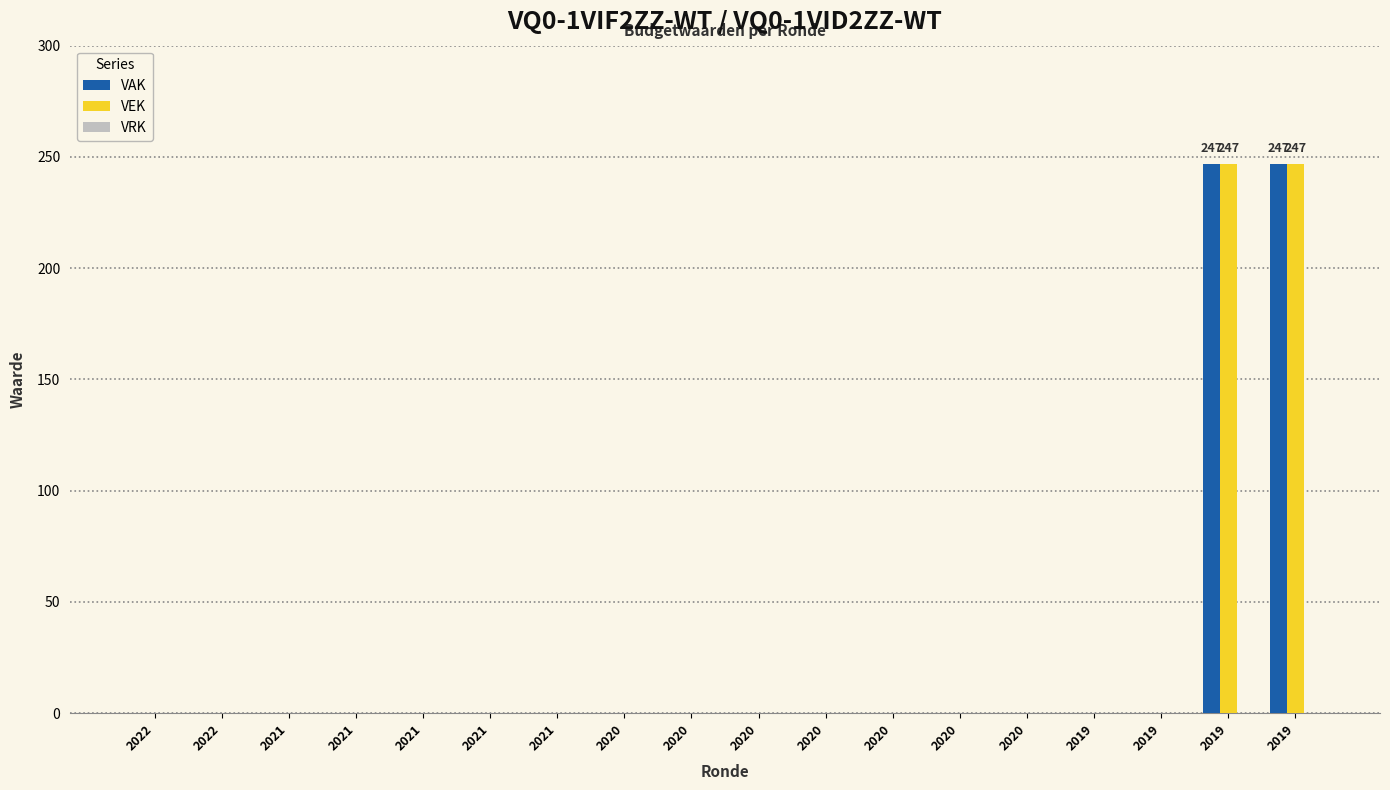

The VEK series shows 154 at 2021. True or false?

False